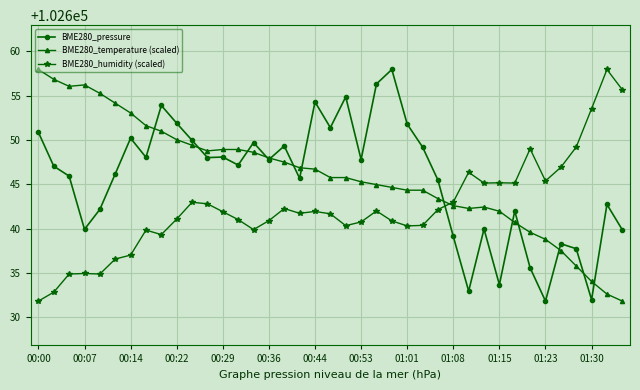

Count the number of categories in the chart.

39